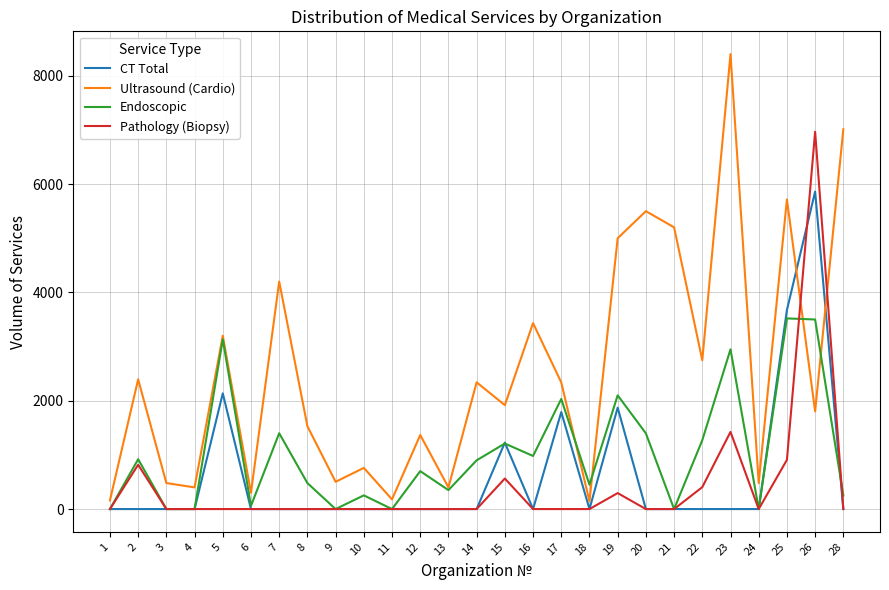

What is the difference between the highest and lowest values at 16?

3433